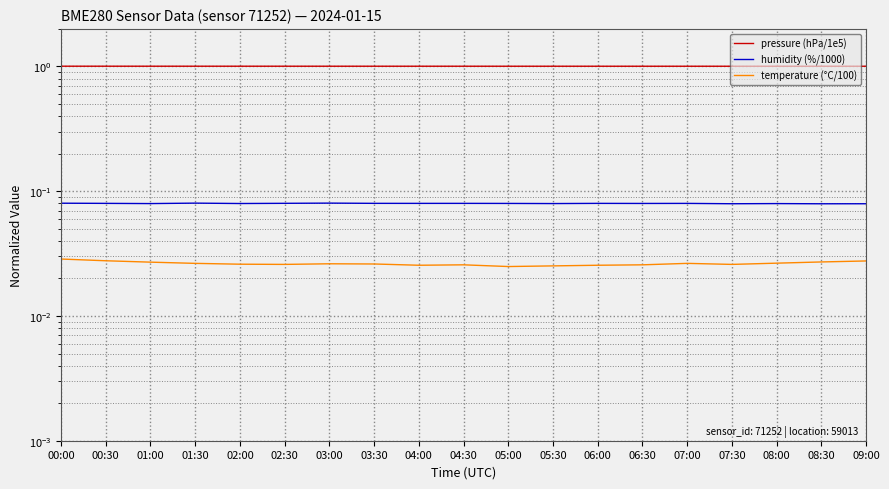

At 05:30, list the series in order from smallest to largest.

temperature (°C/100), humidity (%/1000), pressure (hPa/1e5)